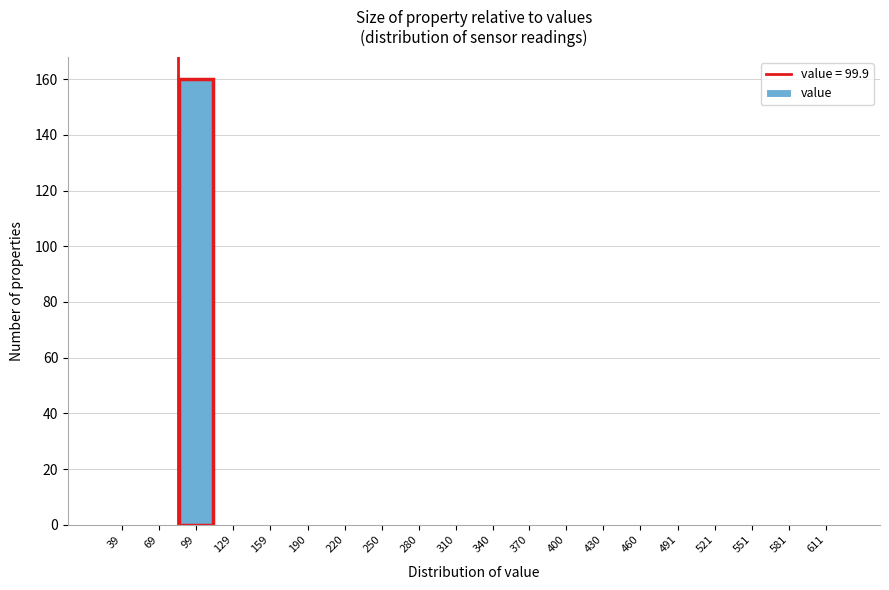

Reading right to left, extract all data points from this chart.

611=0	581=0	551=0	521=0	491=0	460=0	430=0	400=0	370=0	340=0	310=0	280=0	250=0	220=0	190=0	159=0	129=0	99=160	69=0	39=0